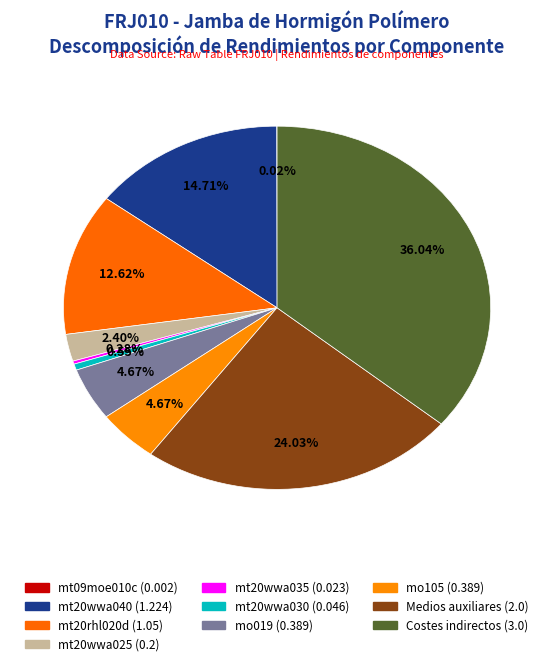

What percentage is NOT represented by mt20wwa025?

97.6%